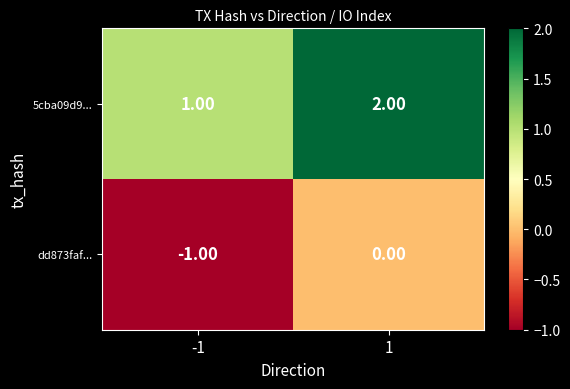

What is the minimum value shown in the chart?

-1